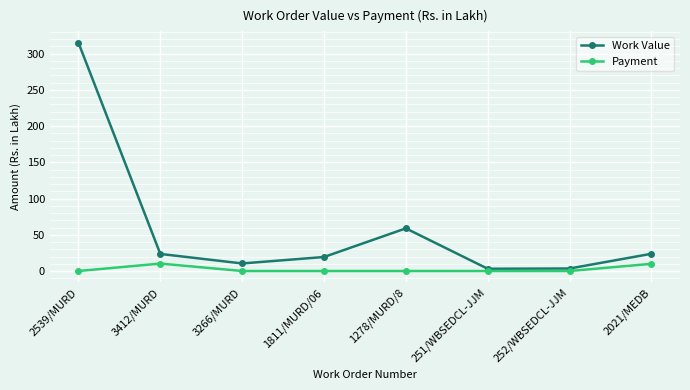

Does the chart have visible grid lines?

Yes